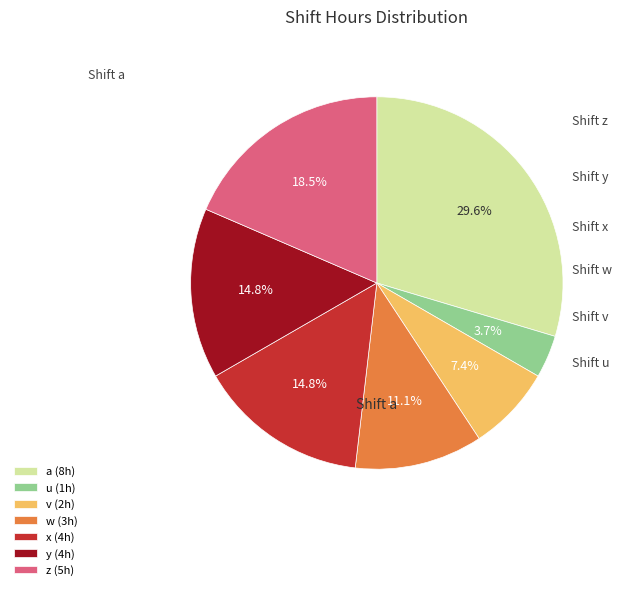

Which category has the smallest portion of the pie?

u (1h)